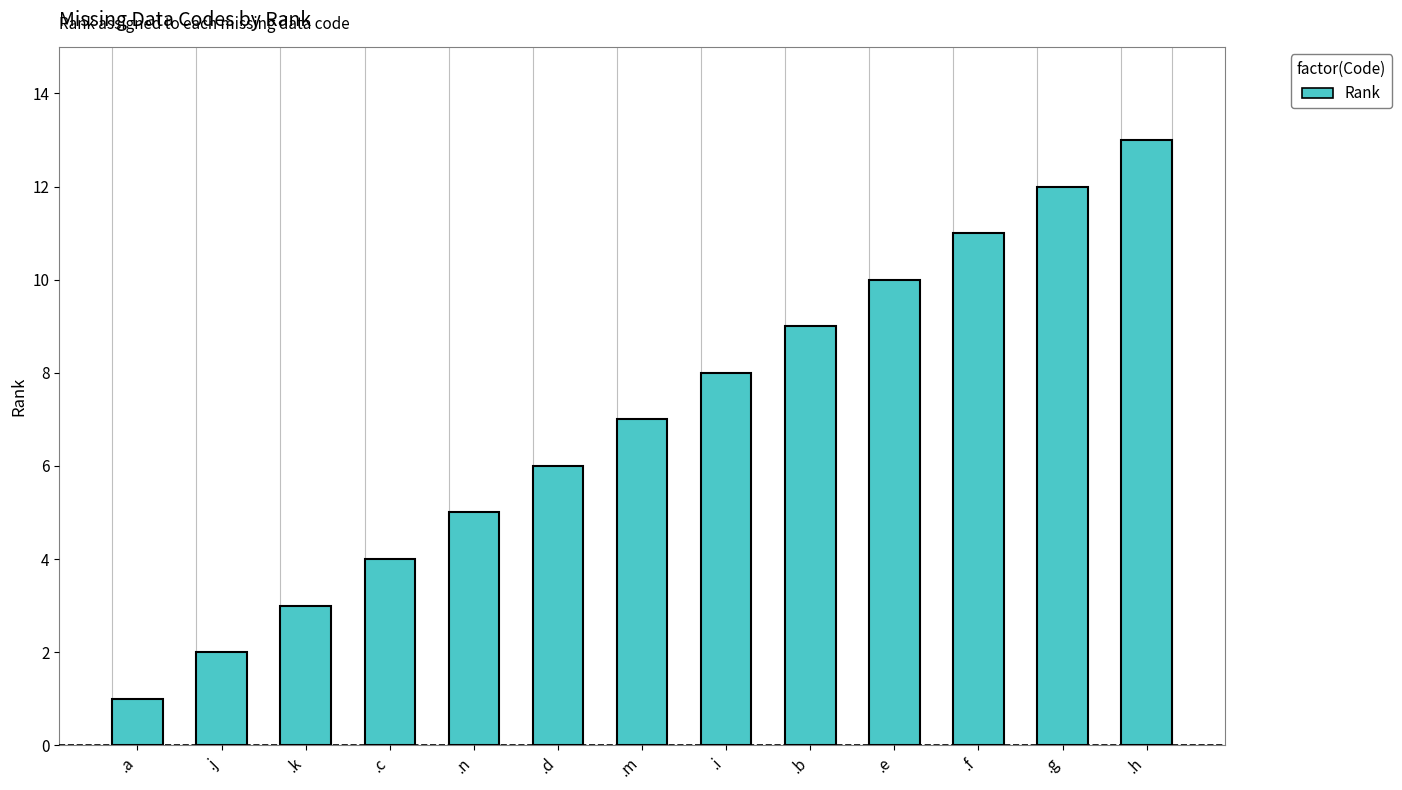

List the labels in order of value, smallest first.

.a, .j, .k, .c, .n, .d, .m, .i, .b, .e, .f, .g, .h